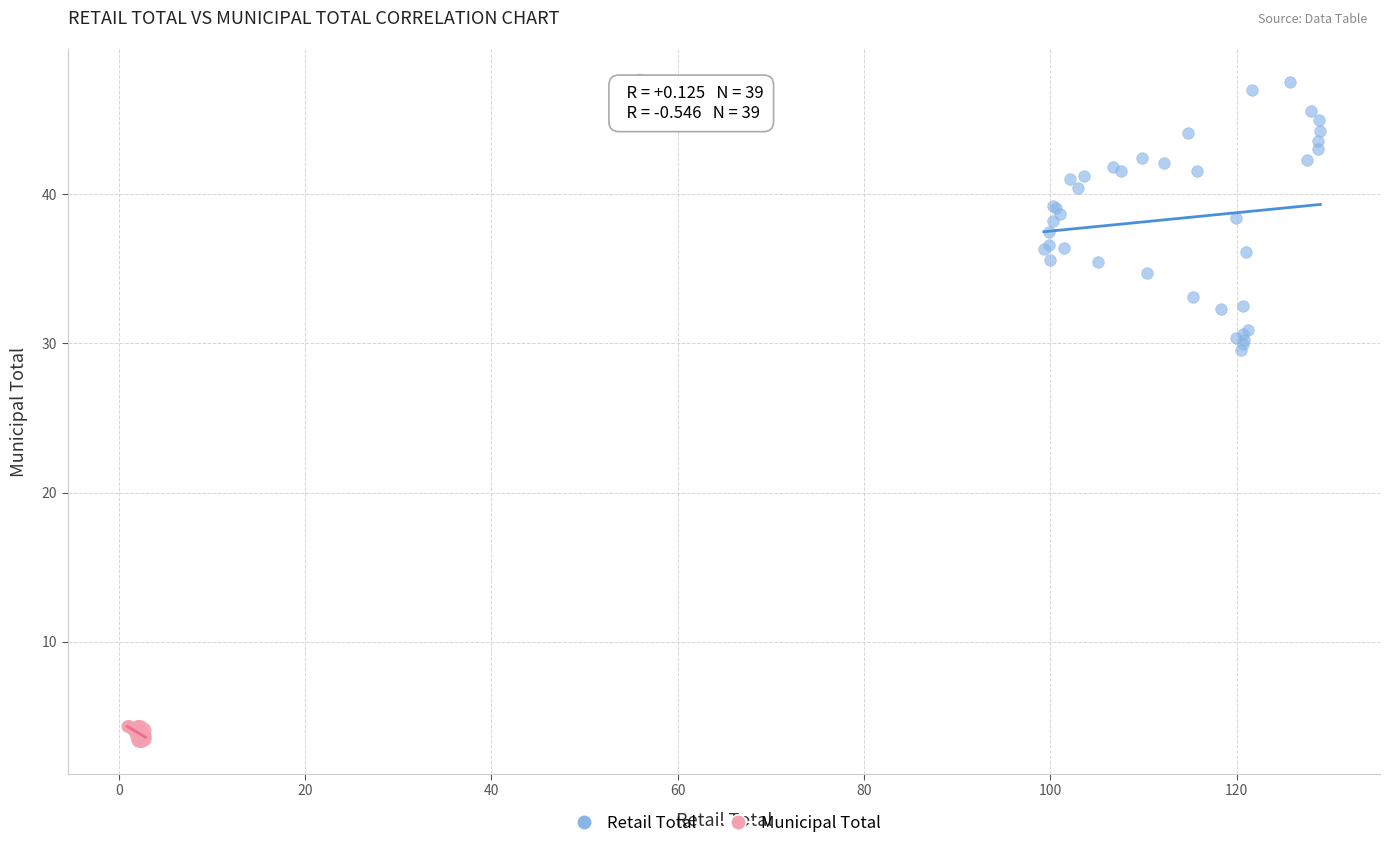

Which series contains the lowest Y value?

Municipal Total